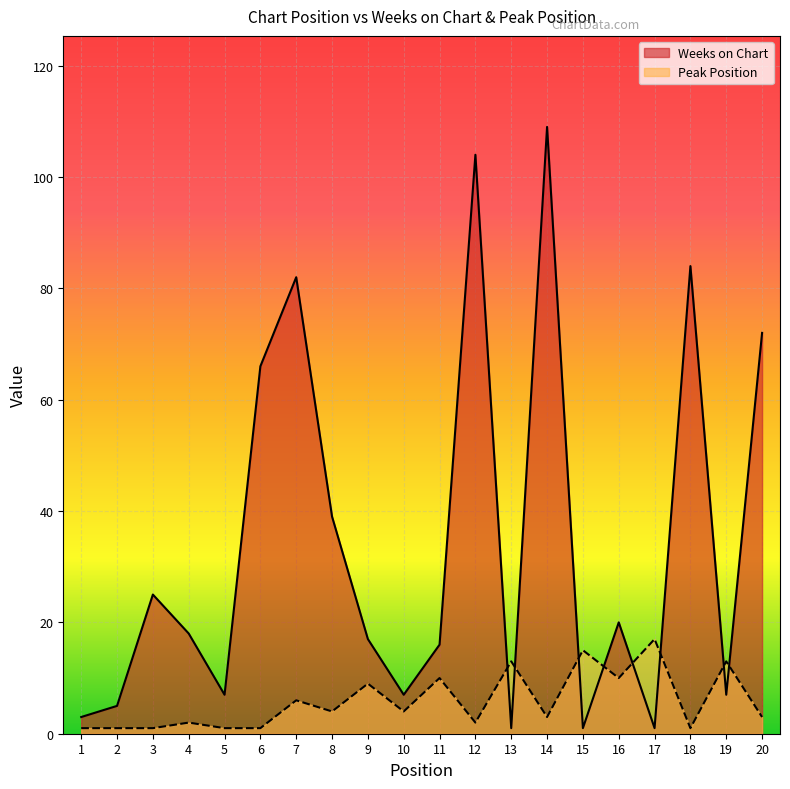

Which has a higher value, 16 or 4?

16